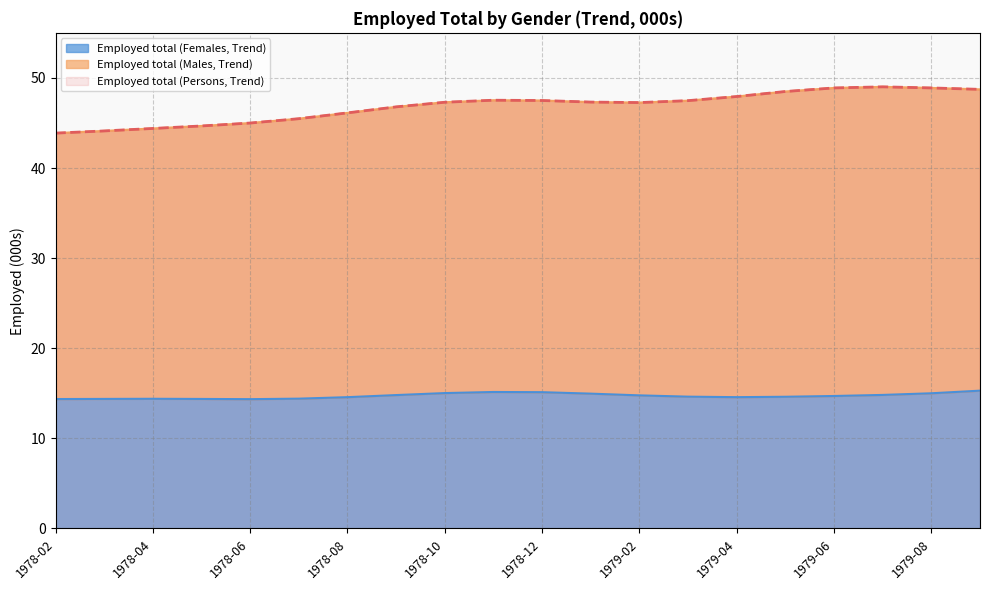

The Employed total (Persons, Trend) series shows 85.1 at 1979-03. True or false?

False